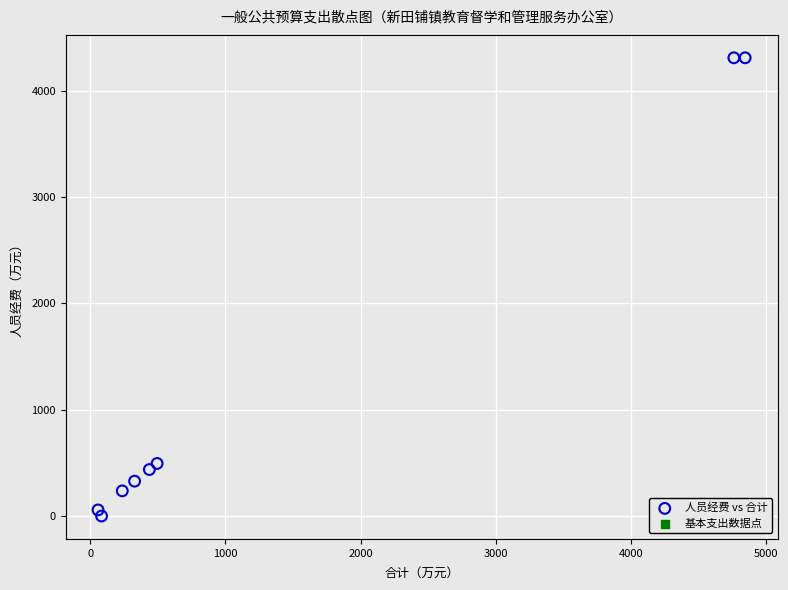

What Y value in the scatter plot is closest to 2154?

494.4